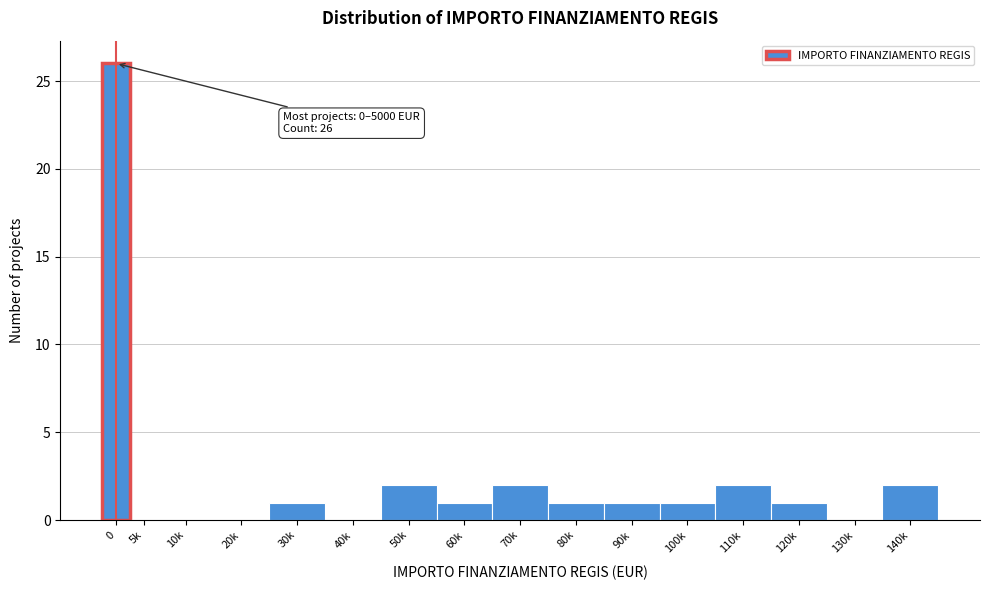

Reading left to right, what are all the values shown in this chart?

0=26	5k=0	10k=0	20k=0	30k=1	40k=0	50k=2	60k=1	70k=2	80k=1	90k=1	100k=1	110k=2	120k=1	130k=0	140k=2